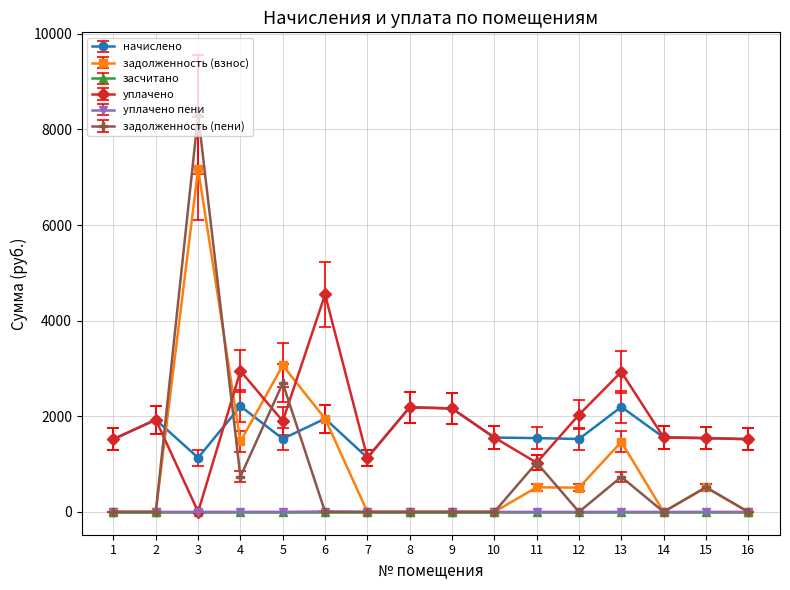

How many series are shown in this chart?

6